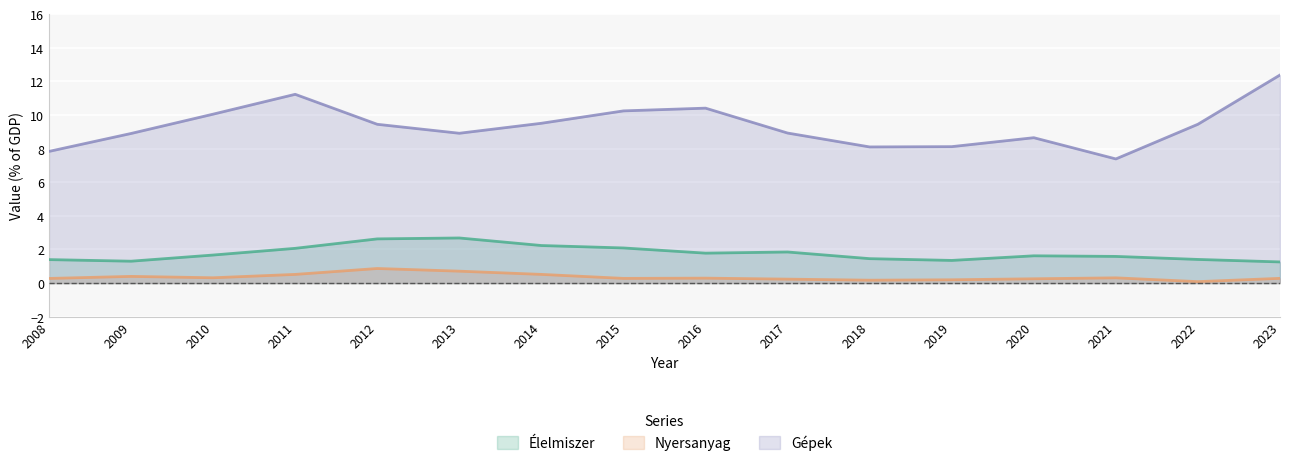

Is it true that Nyersanyag equals 1.4 at 2012?

False